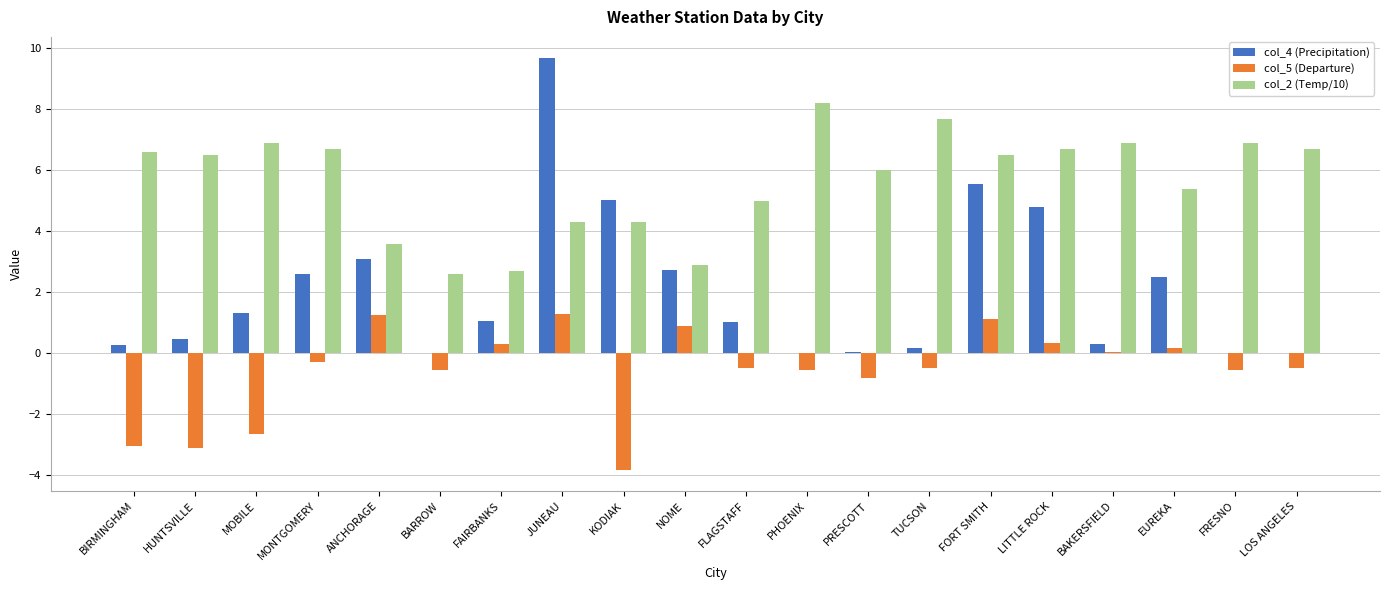

How many groups of bars are there?

20